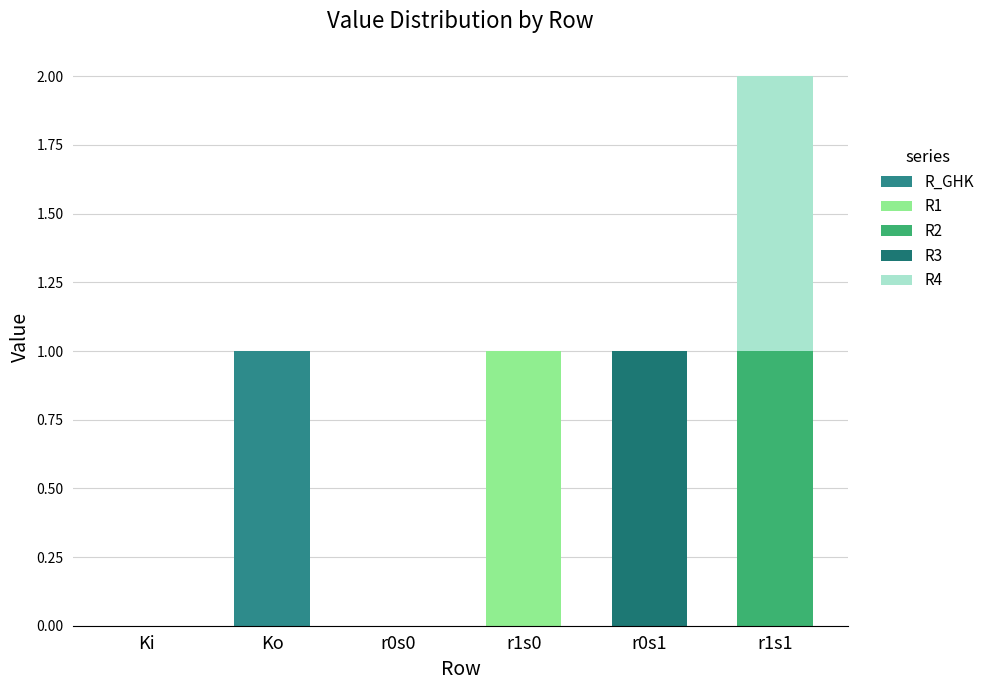

The R_GHK series shows 0 at r0s1. True or false?

True